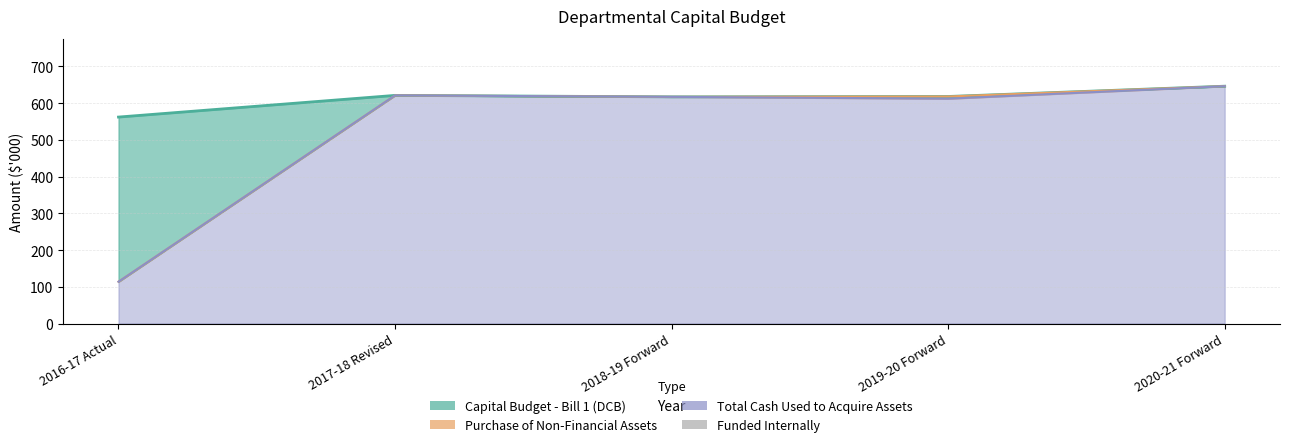

Read the Total Cash Used to Acquire Assets value at 2017-18 Revised.

621